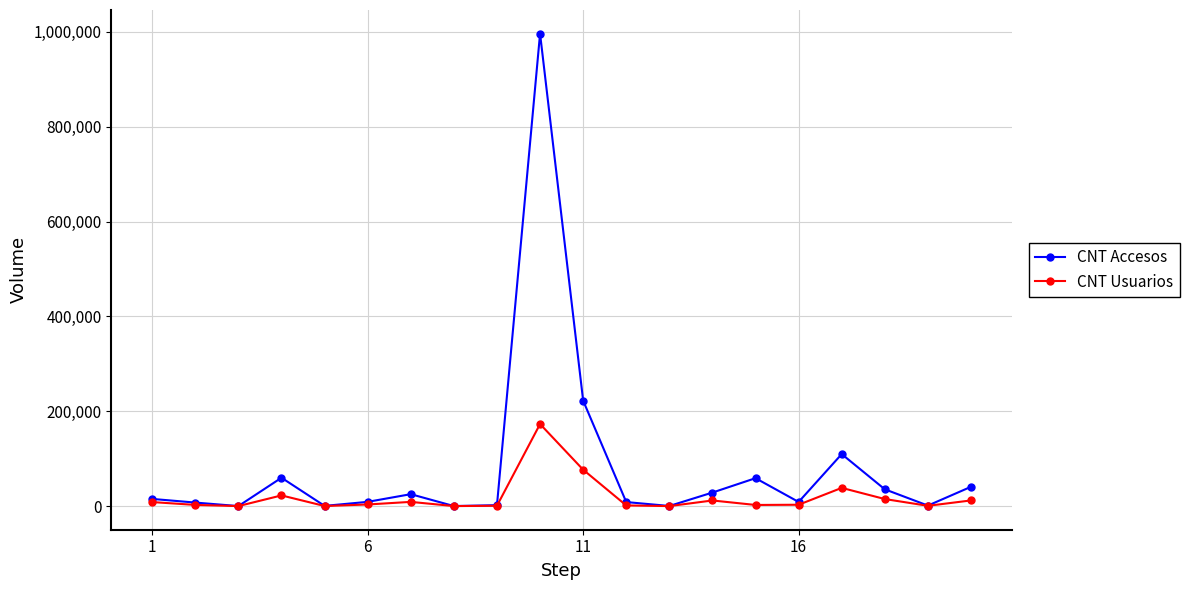

List the series in order of their overall mean, highest first.

CNT Accesos, CNT Usuarios